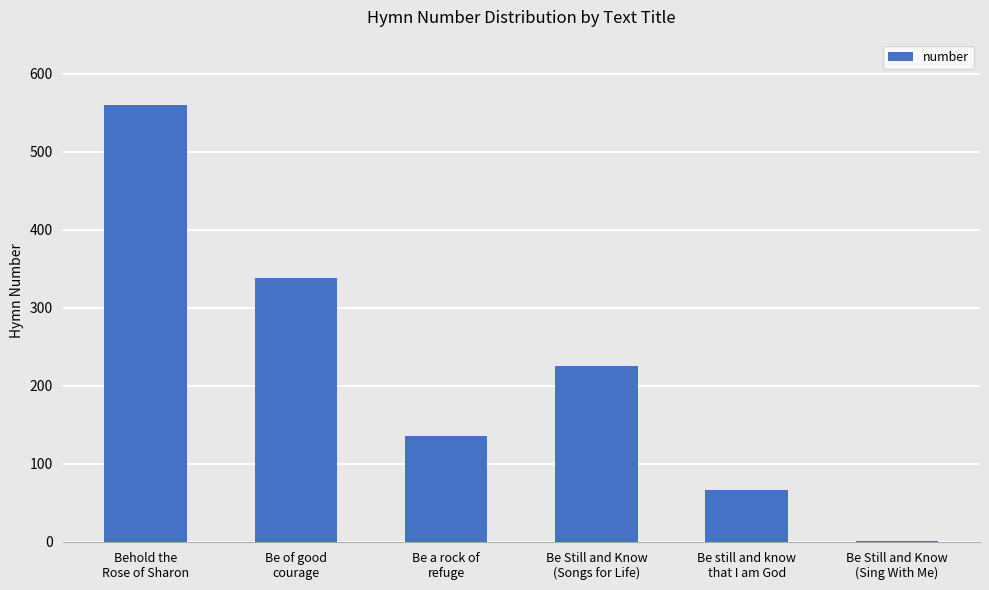

What is the change in value from Be of good
courage to Be still and know
that I am God?

-272